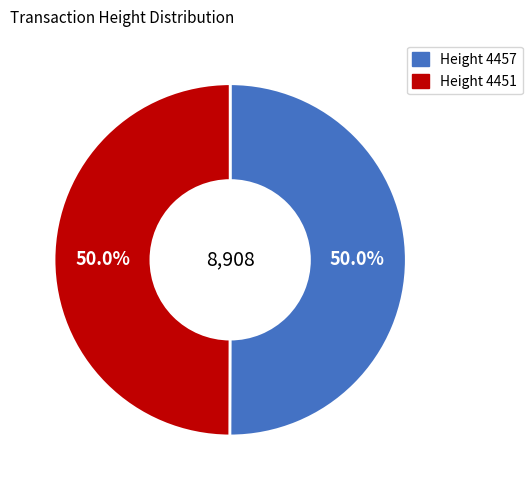

Which category has the smallest portion of the pie?

4451